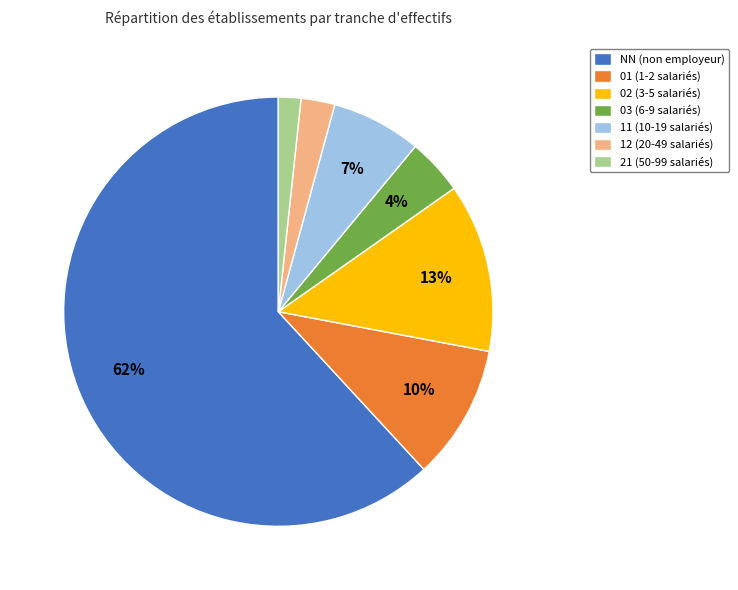

Is the sum of 12 and NN greater than half?

Yes